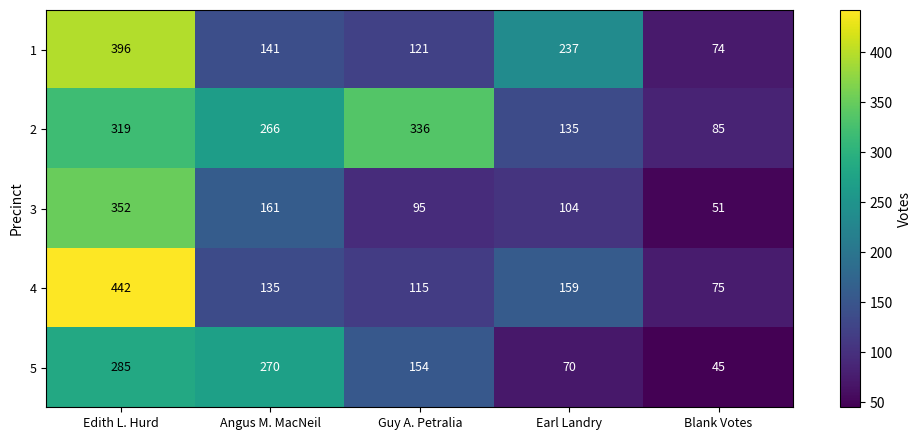

At which category does the chart reach its minimum across all series?

Blank Votes